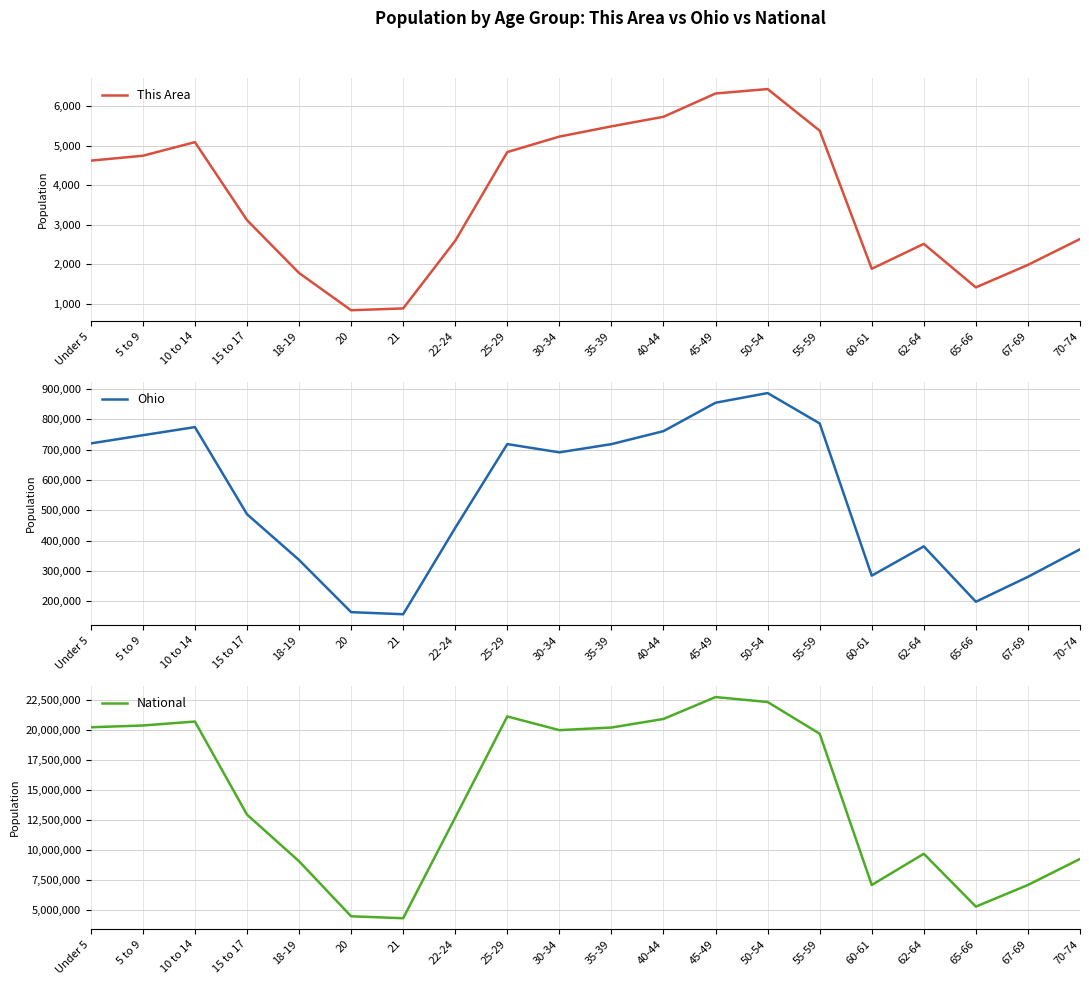

Which label corresponds to the largest value in the chart?

45-49